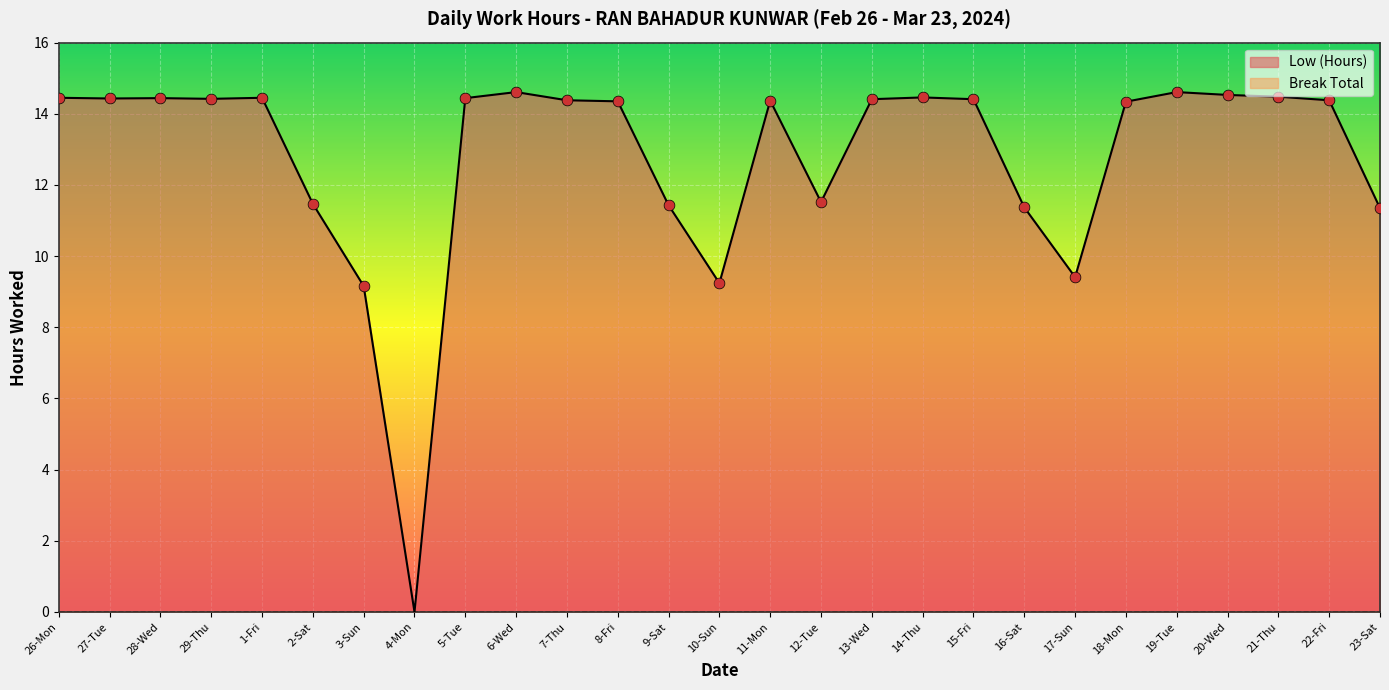

Which has a higher value, 11-Mon or 6-Wed?

6-Wed